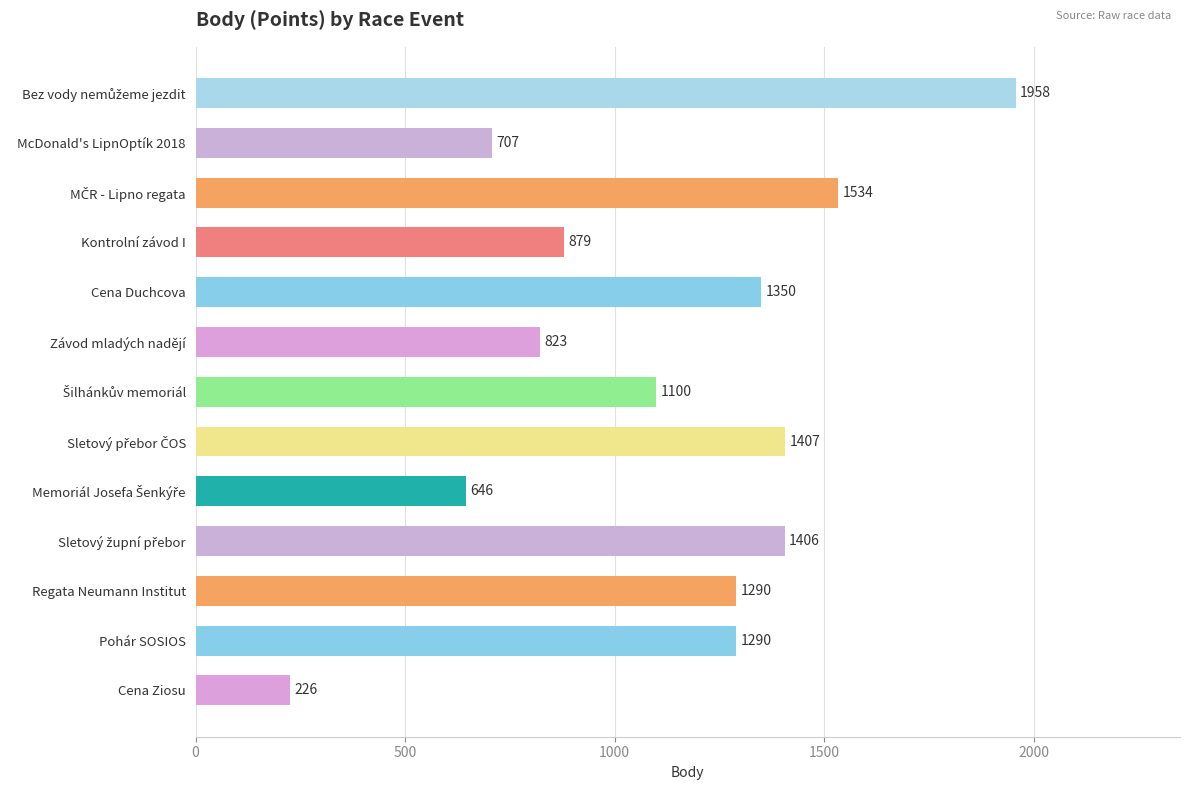

What position from the bottom is Kontrolní závod I?

10